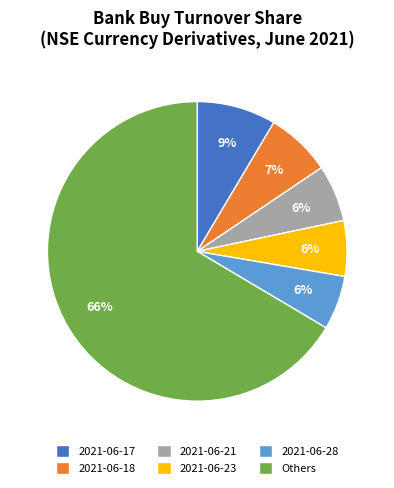

Does any single category account for the majority?

Yes